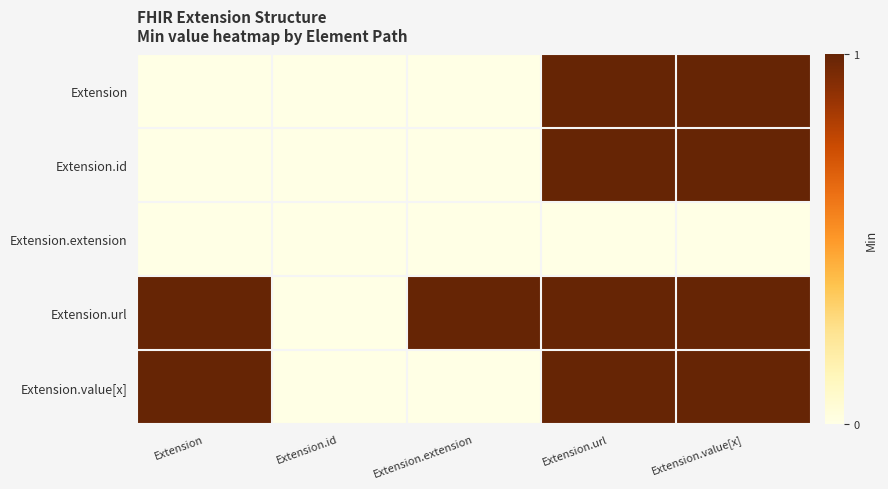

Which series changed the most between Extension.extension and Extension.url?

Extension